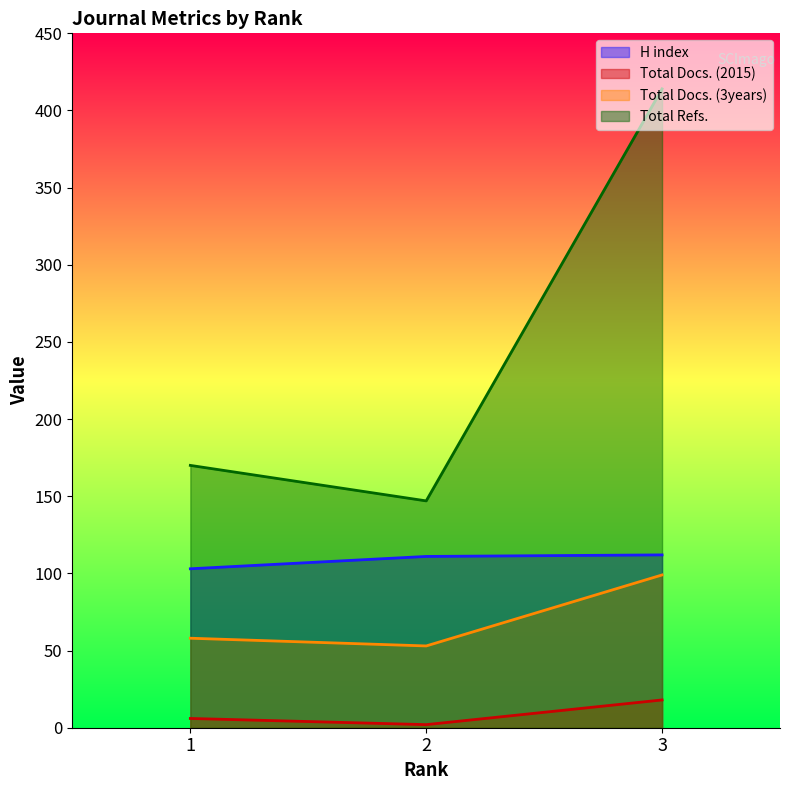

At how many categories does at least one series exceed 190?

1